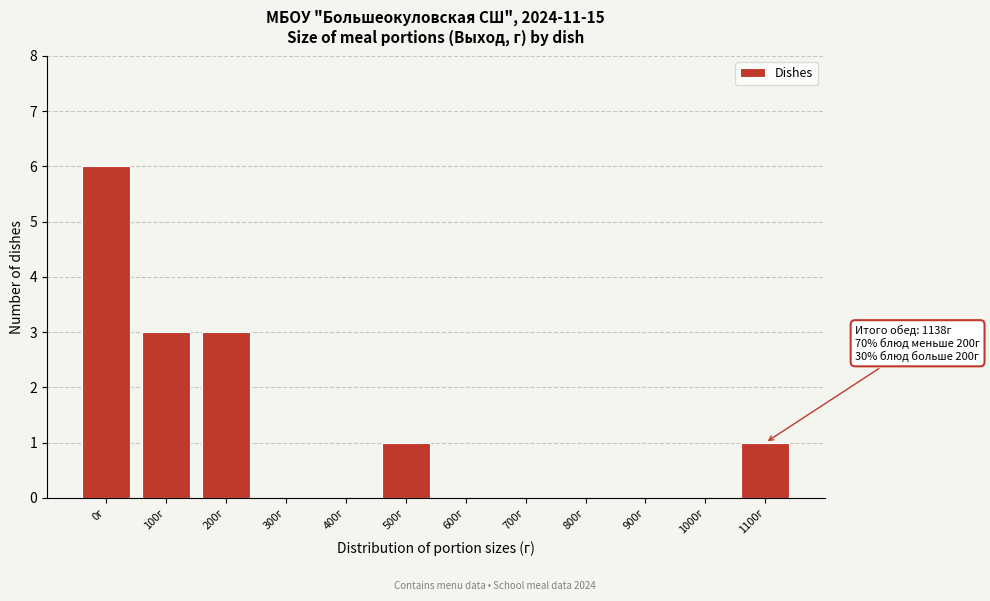

Reading left to right, list all the values displayed in this chart.

0г=6	100г=3	200г=3	300г=0	400г=0	500г=1	600г=0	700г=0	800г=0	900г=0	1000г=0	1100г=1